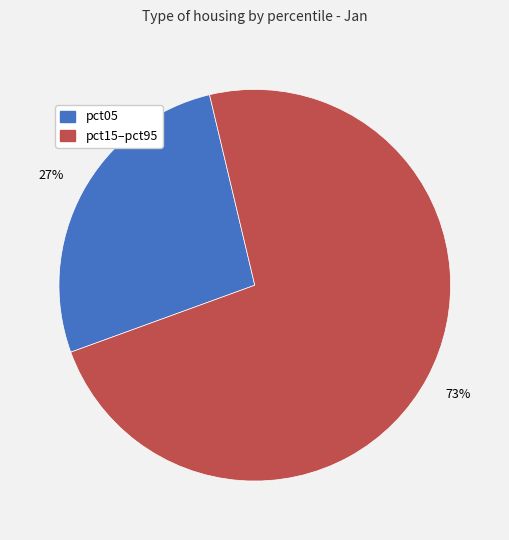

To the nearest percent, what is the average slice percentage?

50%